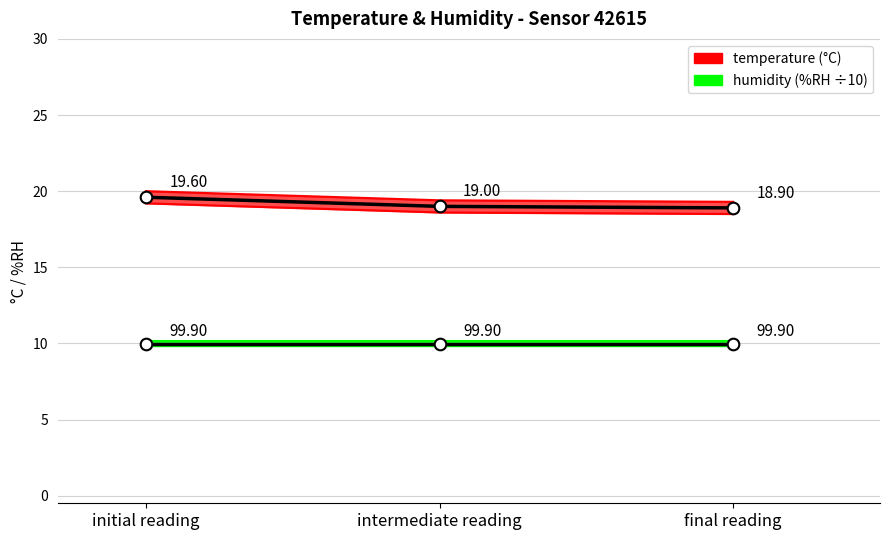

What is the total value across all series at final reading?

28.9